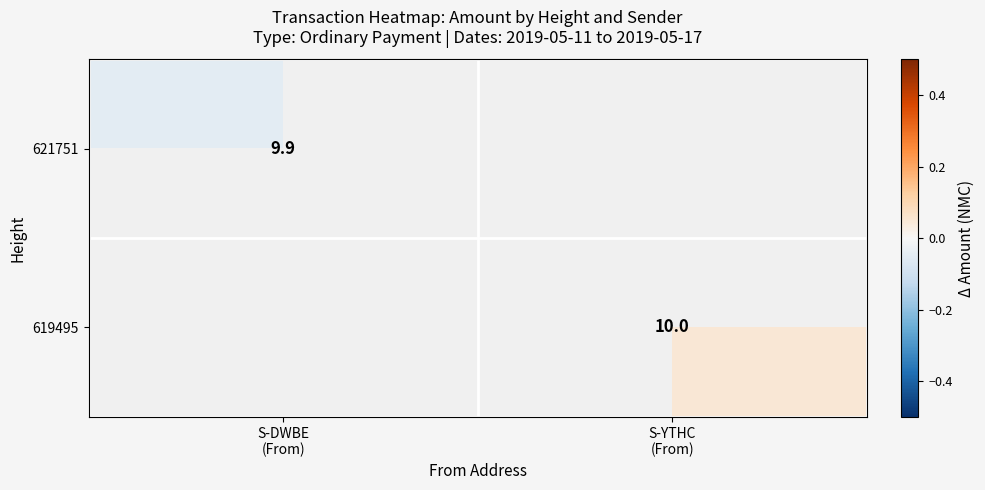

Rank the series by their average value, from highest to lowest.

621751, 619495